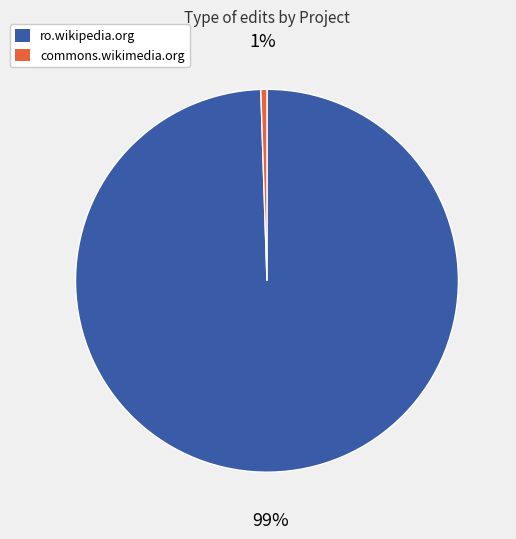

Between ro.wikipedia.org and commons.wikimedia.org, which is larger?

ro.wikipedia.org